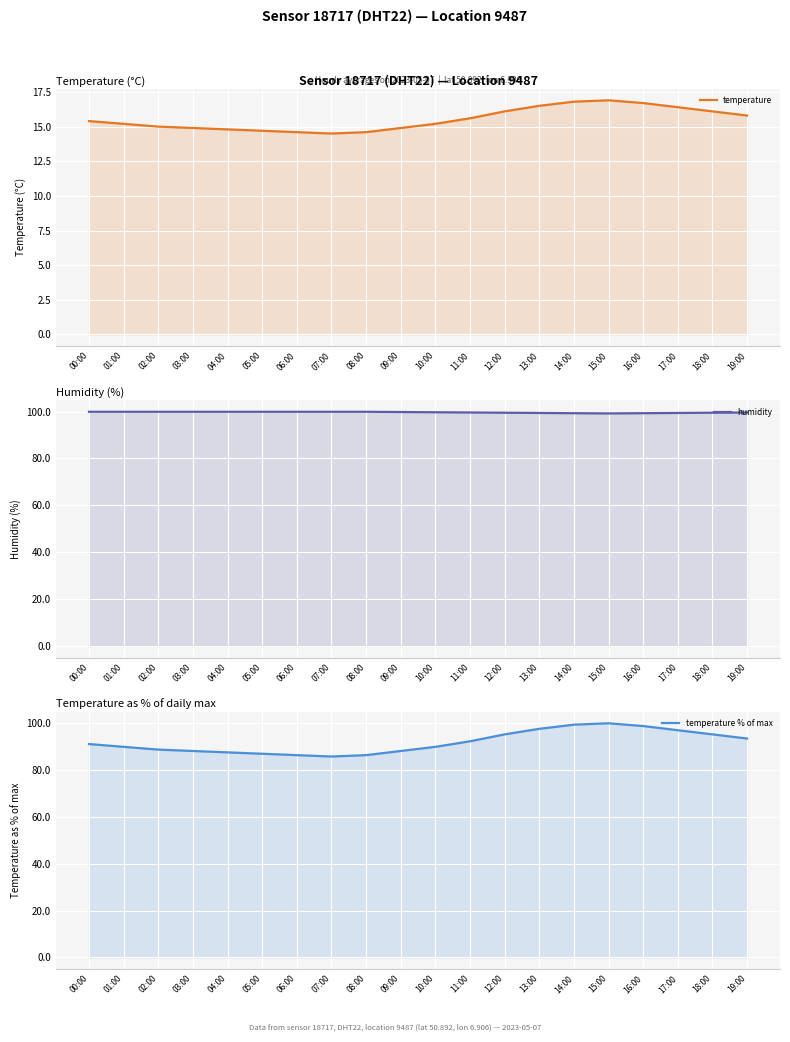

True or false: temperature has a value of 6.9 at 09:00.

False